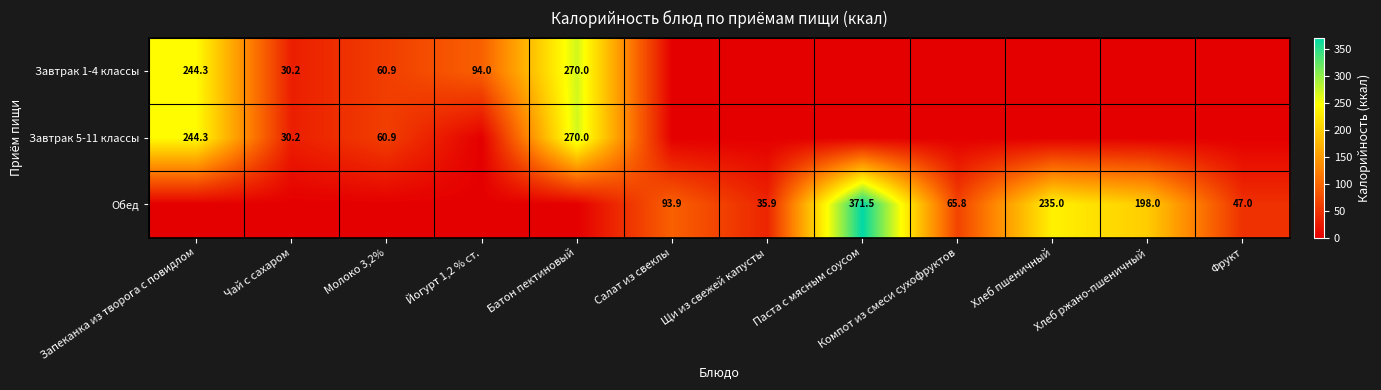

What is the total value across all series at Компот из смеси сухофруктов?

65.8